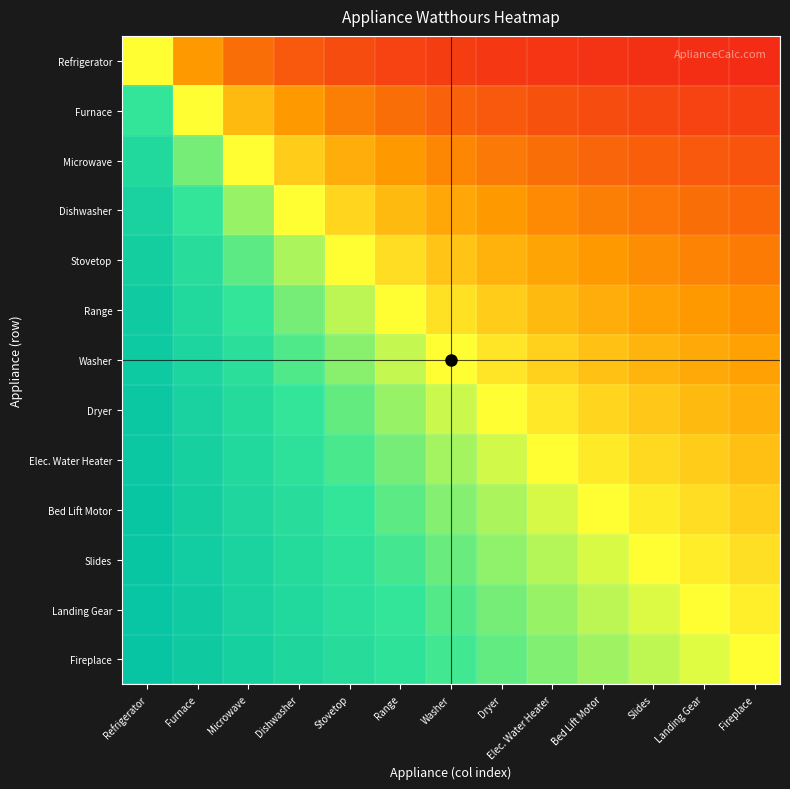

Reading left to right, what are all the values shown in this chart?

Refrigerator: Refrigerator=0.0	Furnace=-0.5	Microwave=-0.7	Dishwasher=-0.8	Stovetop=-0.8	Range=-0.8	Washer=-0.9	Dryer=-0.9	Elec. Water Heater=-0.9	Bed Lift Motor=-0.9	Slides=-0.9	Landing Gear=-0.9	Fireplace=-0.9
Furnace: Refrigerator=0.5	Furnace=0.0	Microwave=-0.3	Dishwasher=-0.5	Stovetop=-0.6	Range=-0.7	Washer=-0.7	Dryer=-0.8	Elec. Water Heater=-0.8	Bed Lift Motor=-0.8	Slides=-0.8	Landing Gear=-0.8	Fireplace=-0.8
Microwave: Refrigerator=0.7	Furnace=0.3	Microwave=0.0	Dishwasher=-0.2	Stovetop=-0.4	Range=-0.5	Washer=-0.6	Dryer=-0.6	Elec. Water Heater=-0.7	Bed Lift Motor=-0.7	Slides=-0.7	Landing Gear=-0.7	Fireplace=-0.8
Dishwasher: Refrigerator=0.8	Furnace=0.5	Microwave=0.2	Dishwasher=0.0	Stovetop=-0.2	Range=-0.3	Washer=-0.4	Dryer=-0.5	Elec. Water Heater=-0.6	Bed Lift Motor=-0.6	Slides=-0.6	Landing Gear=-0.7	Fireplace=-0.7
Stovetop: Refrigerator=0.8	Furnace=0.6	Microwave=0.4	Dishwasher=0.2	Stovetop=0.0	Range=-0.2	Washer=-0.3	Dryer=-0.4	Elec. Water Heater=-0.4	Bed Lift Motor=-0.5	Slides=-0.5	Landing Gear=-0.6	Fireplace=-0.6
Range: Refrigerator=0.8	Furnace=0.7	Microwave=0.5	Dishwasher=0.3	Stovetop=0.2	Range=0.0	Washer=-0.1	Dryer=-0.2	Elec. Water Heater=-0.3	Bed Lift Motor=-0.4	Slides=-0.5	Landing Gear=-0.5	Fireplace=-0.5
Washer: Refrigerator=0.9	Furnace=0.7	Microwave=0.6	Dishwasher=0.4	Stovetop=0.3	Range=0.1	Washer=0.0	Dryer=-0.1	Elec. Water Heater=-0.2	Bed Lift Motor=-0.3	Slides=-0.4	Landing Gear=-0.4	Fireplace=-0.5
Dryer: Refrigerator=0.9	Furnace=0.8	Microwave=0.6	Dishwasher=0.5	Stovetop=0.4	Range=0.2	Washer=0.1	Dryer=0.0	Elec. Water Heater=-0.1	Bed Lift Motor=-0.2	Slides=-0.3	Landing Gear=-0.3	Fireplace=-0.4
Elec. Water Heater: Refrigerator=0.9	Furnace=0.8	Microwave=0.7	Dishwasher=0.6	Stovetop=0.4	Range=0.3	Washer=0.2	Dryer=0.1	Elec. Water Heater=0.0	Bed Lift Motor=-0.1	Slides=-0.2	Landing Gear=-0.3	Fireplace=-0.3
Bed Lift Motor: Refrigerator=0.9	Furnace=0.8	Microwave=0.7	Dishwasher=0.6	Stovetop=0.5	Range=0.4	Washer=0.3	Dryer=0.2	Elec. Water Heater=0.1	Bed Lift Motor=0.0	Slides=-0.1	Landing Gear=-0.2	Fireplace=-0.2
Slides: Refrigerator=0.9	Furnace=0.8	Microwave=0.7	Dishwasher=0.6	Stovetop=0.5	Range=0.5	Washer=0.4	Dryer=0.3	Elec. Water Heater=0.2	Bed Lift Motor=0.1	Slides=0.0	Landing Gear=-0.1	Fireplace=-0.2
Landing Gear: Refrigerator=0.9	Furnace=0.8	Microwave=0.7	Dishwasher=0.7	Stovetop=0.6	Range=0.5	Washer=0.4	Dryer=0.3	Elec. Water Heater=0.3	Bed Lift Motor=0.2	Slides=0.1	Landing Gear=0.0	Fireplace=-0.1
Fireplace: Refrigerator=0.9	Furnace=0.8	Microwave=0.8	Dishwasher=0.7	Stovetop=0.6	Range=0.5	Washer=0.5	Dryer=0.4	Elec. Water Heater=0.3	Bed Lift Motor=0.2	Slides=0.2	Landing Gear=0.1	Fireplace=0.0